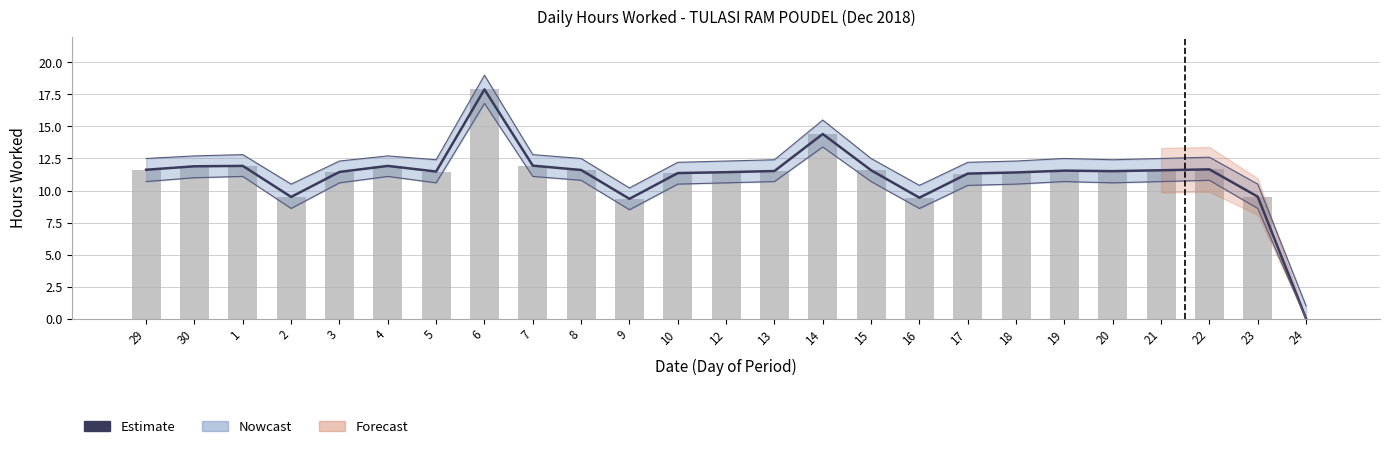

At which label does Hours Worked first exceed 11?

29